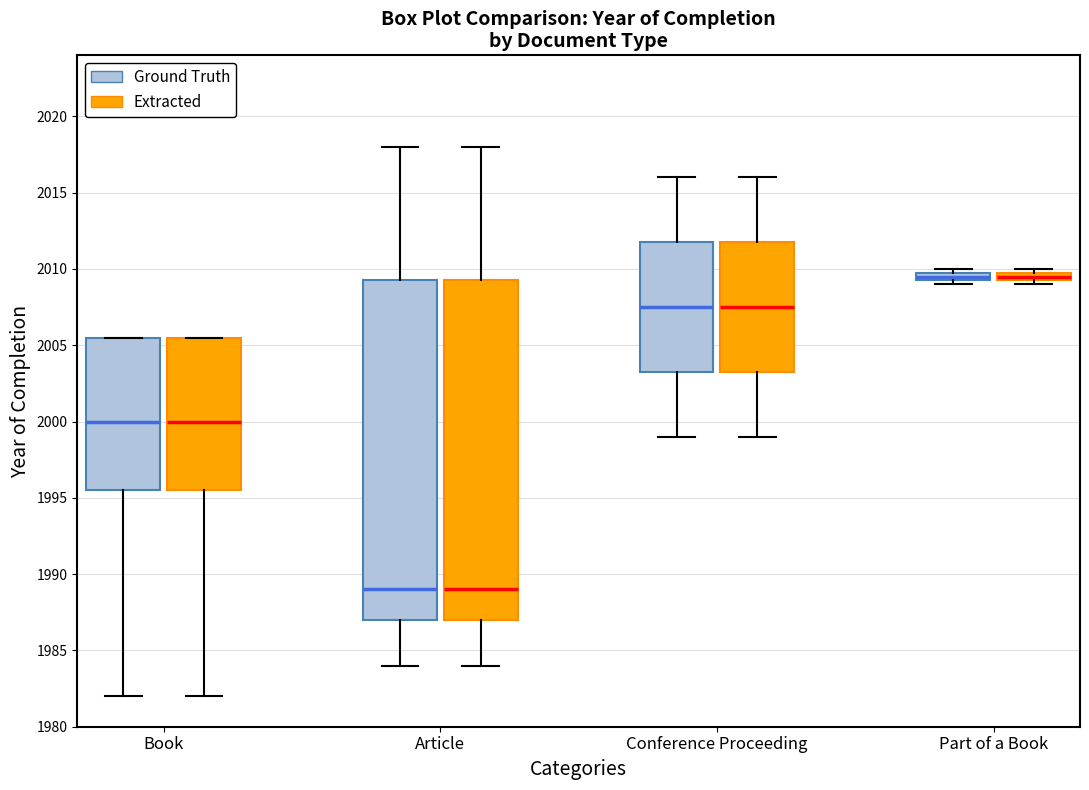

Where does the lower whisker of the box for Book (Ground Truth) end on the y-axis? The values are not printed on the chart, so give them approximately, as read against the axis.

1982.0